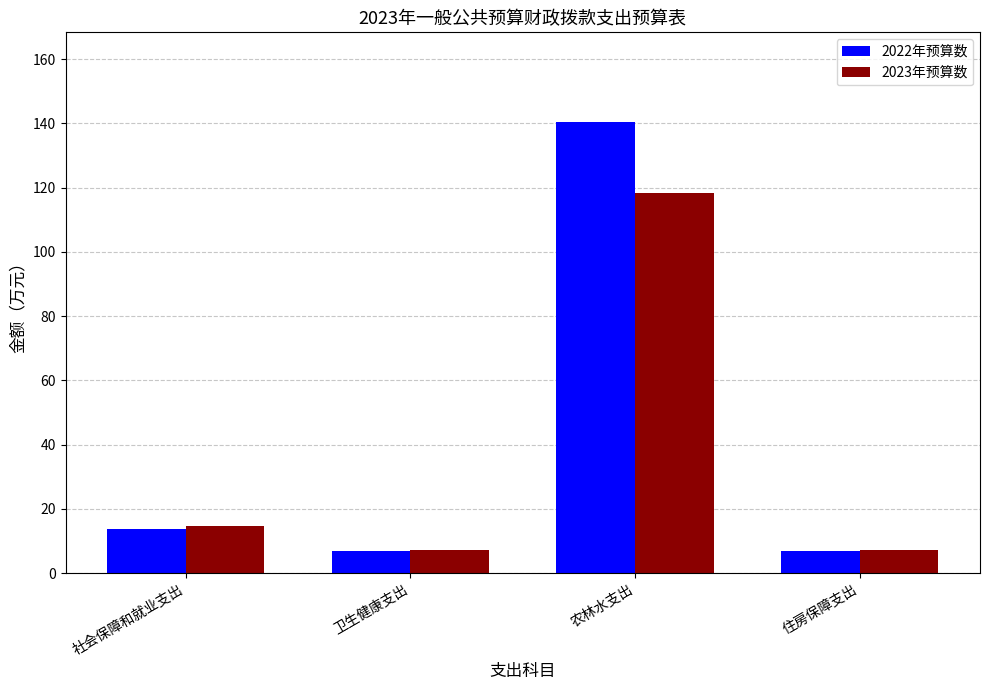

Count the number of data series in this chart.

2